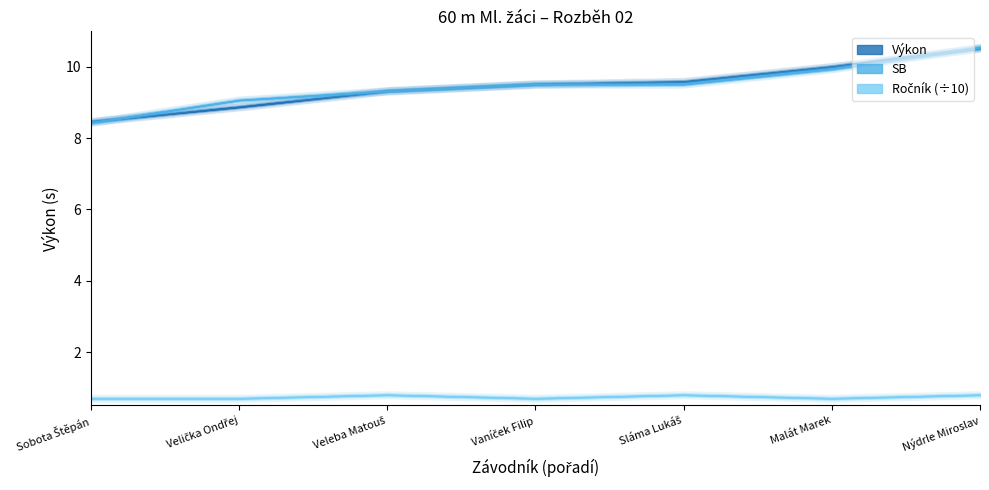

Which series has the largest total across all categories?

SB